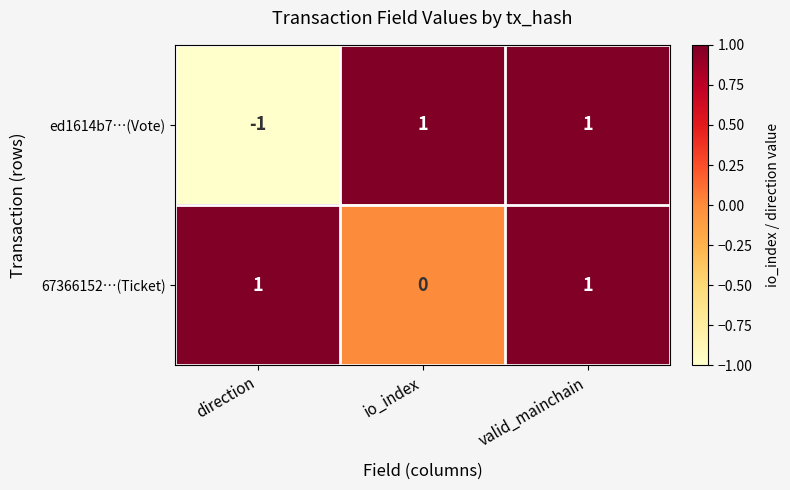

At which label is ed1614b7…(Vote) closest to 0?

direction